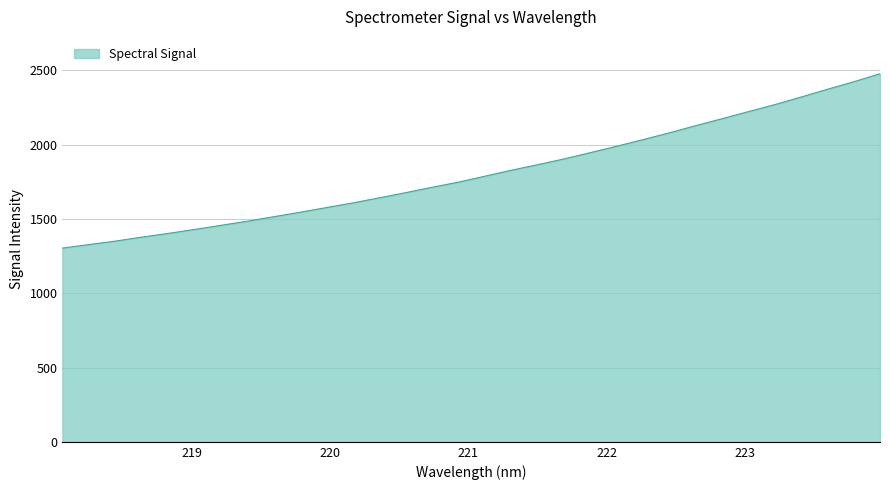

Count the number of values greater than 1787.

16